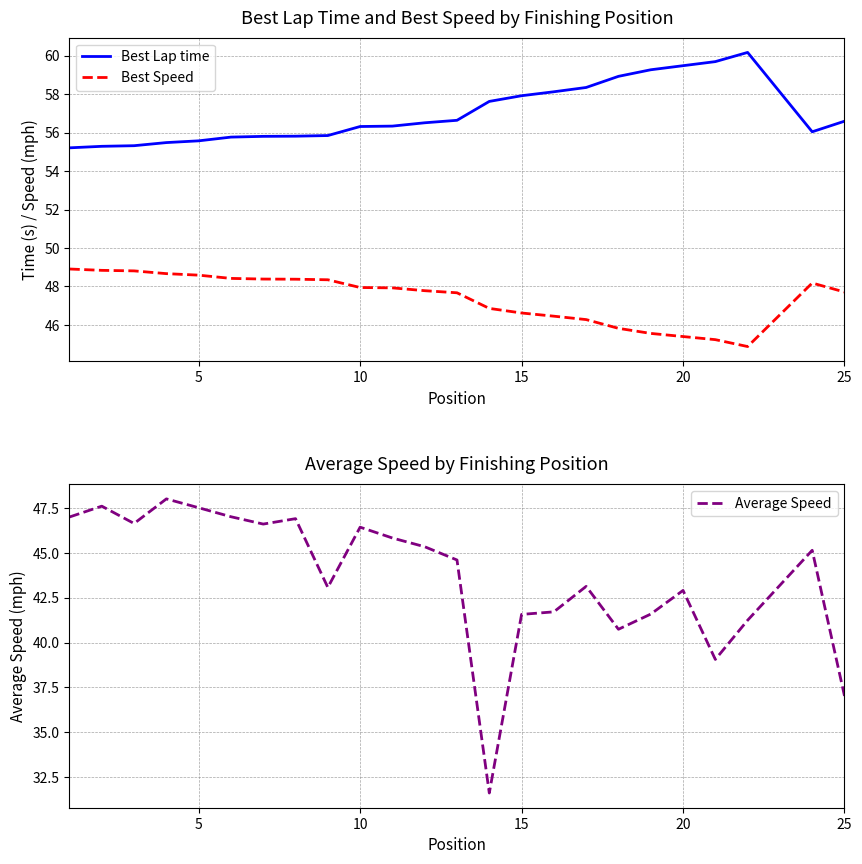

Which series has the largest range (max minus min)?

Average Speed